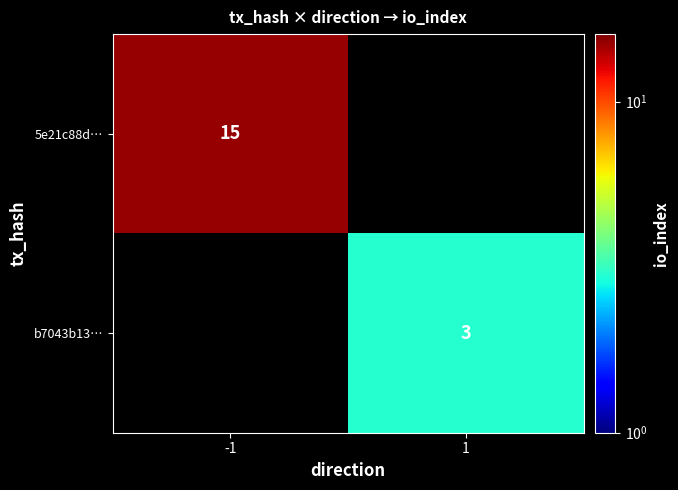

True or false: 5e21c88d… has a value of 15 at -1.

True